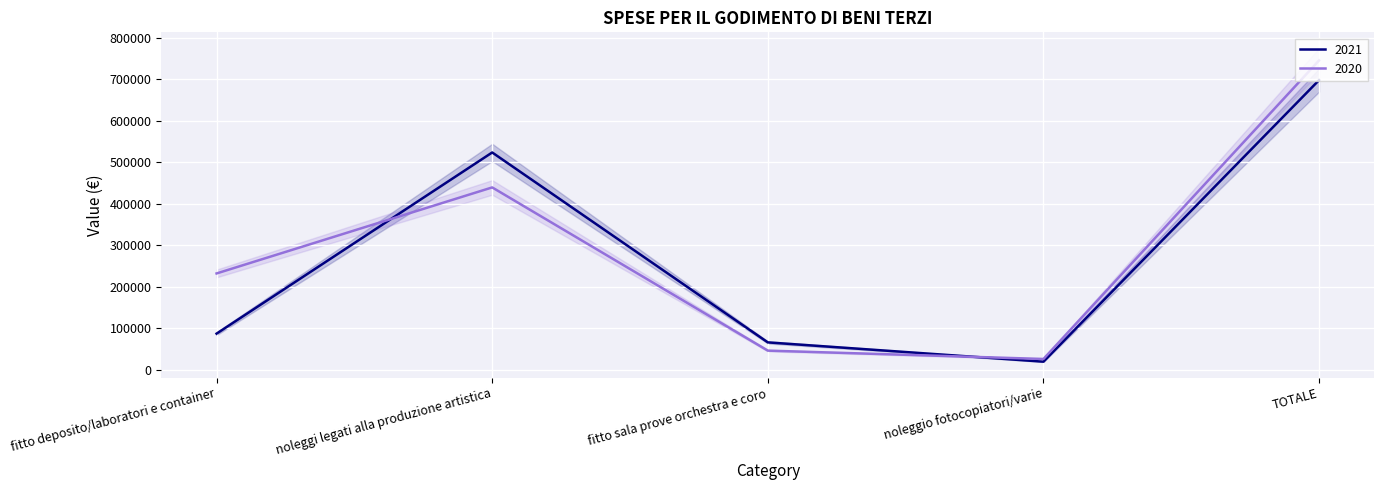

True or false: 2021 has a value of 151450.3 at fitto deposito/laboratori e container.

False